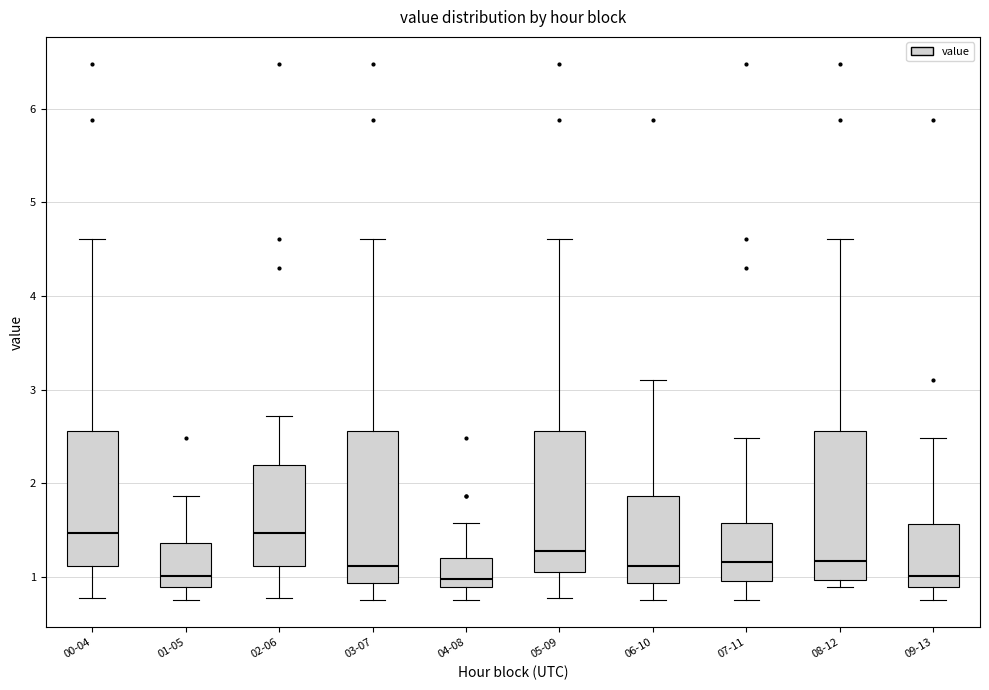

Reading left to right, read every box against the y-axis: the position of its median line, the range the box covers, and the ends of its whiskers. The values are not printed on the chart, so give them approximately, as read against the axis.

00-04: median 1.5, box 1.1 to 2.6, whiskers 0.8 to 4.6
01-05: median 1.0, box 0.9 to 1.4, whiskers 0.8 to 1.9
02-06: median 1.5, box 1.1 to 2.2, whiskers 0.8 to 2.7
03-07: median 1.1, box 0.9 to 2.6, whiskers 0.8 to 4.6
04-08: median 1.0, box 0.9 to 1.2, whiskers 0.8 to 1.6
05-09: median 1.3, box 1.1 to 2.6, whiskers 0.8 to 4.6
06-10: median 1.1, box 0.9 to 1.9, whiskers 0.8 to 3.1
07-11: median 1.2, box 1.0 to 1.6, whiskers 0.8 to 2.5
08-12: median 1.2, box 1.0 to 2.6, whiskers 0.9 to 4.6
09-13: median 1.0, box 0.9 to 1.6, whiskers 0.8 to 2.5